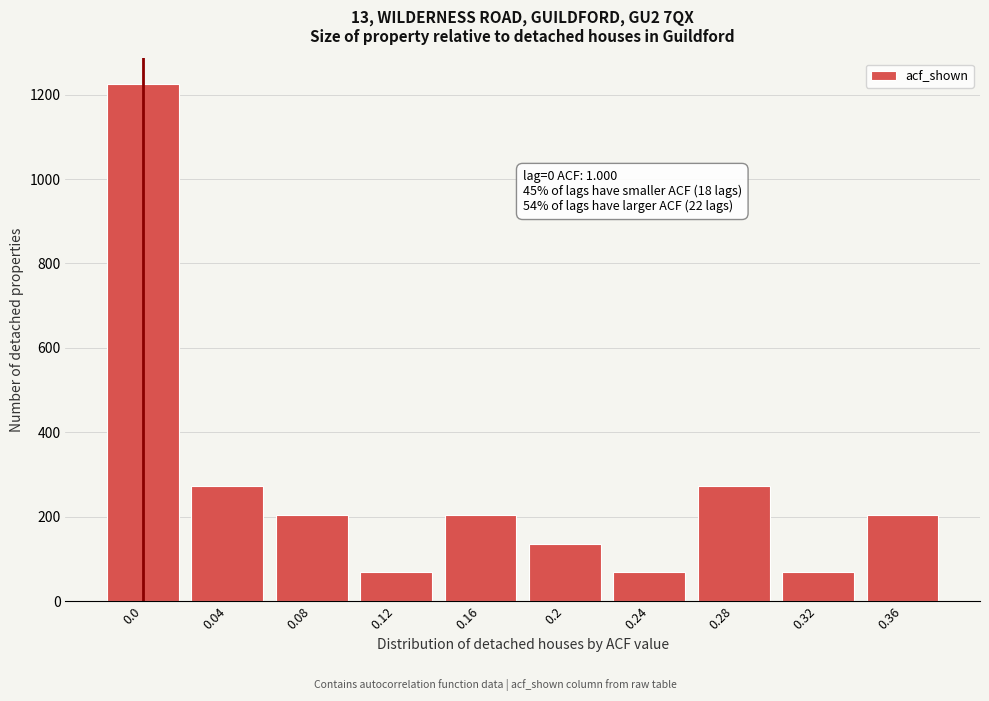

Reading right to left, what are all the values shown in this chart?

204.2	68.1	272.2	68.1	136.1	204.2	68.1	204.2	272.2	1225.0